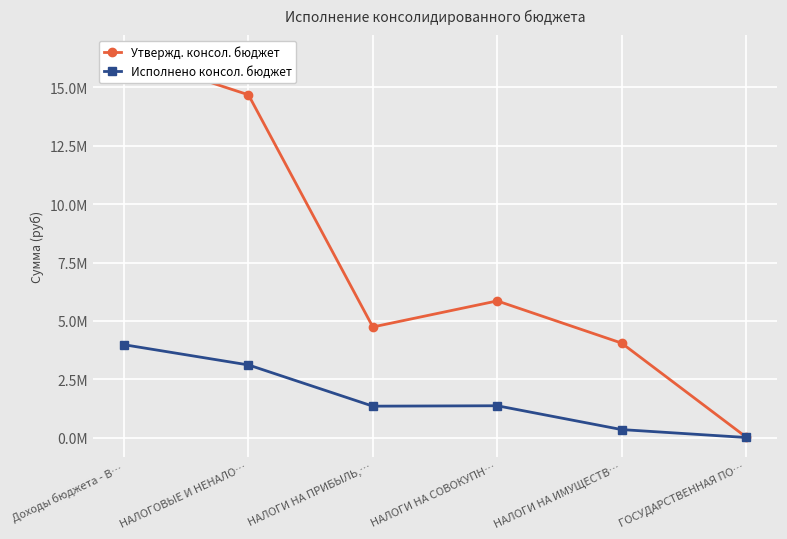

Which series has the largest total across all categories?

Утвержд. консол. бюджет